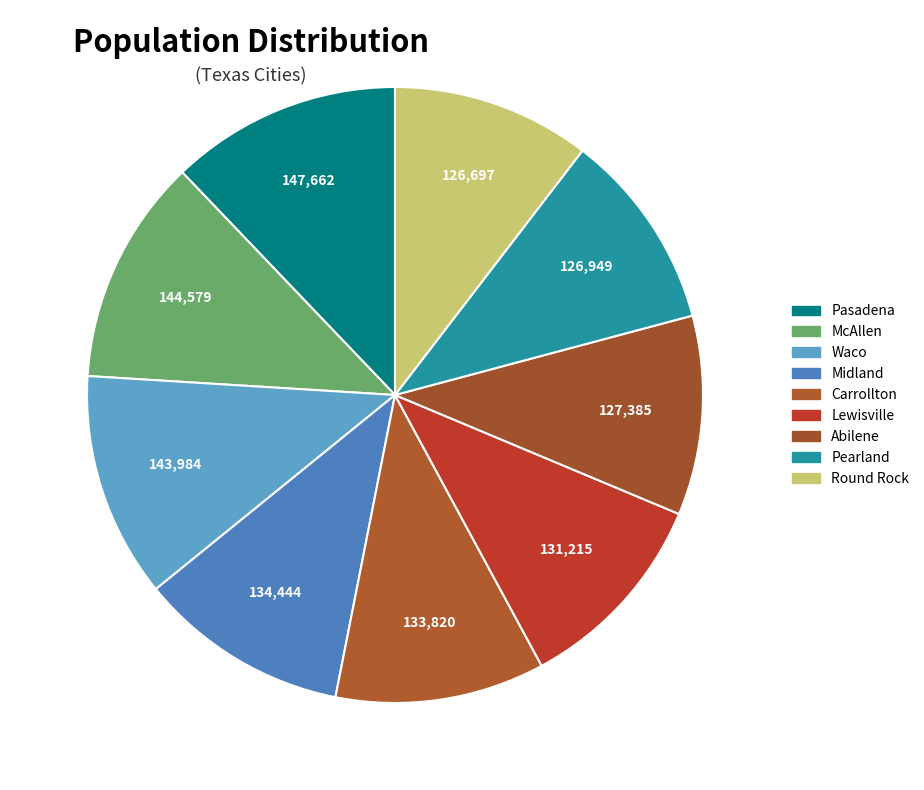

Approximately how many times larger is the value at Carrollton compared to Round Rock?

1.1